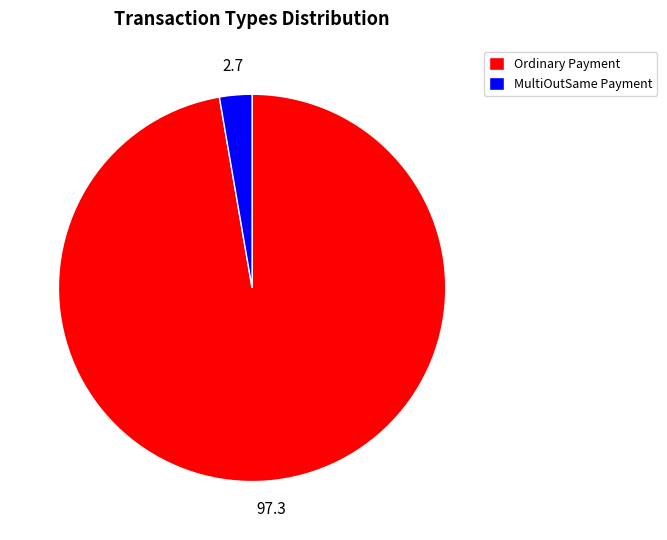

Which has a higher value, MultiOutSame Payment or Ordinary Payment?

Ordinary Payment